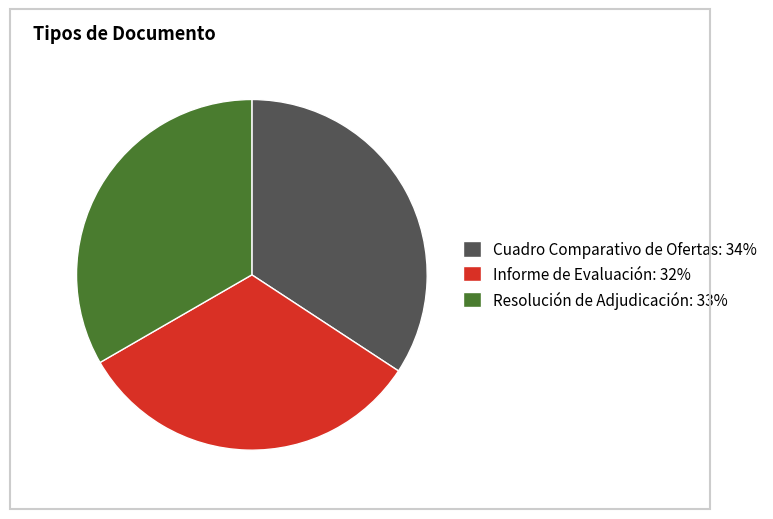

Which has a higher value, Cuadro Comparativo de Ofertas: 34% or Informe de Evaluación: 32%?

Cuadro Comparativo de Ofertas: 34%